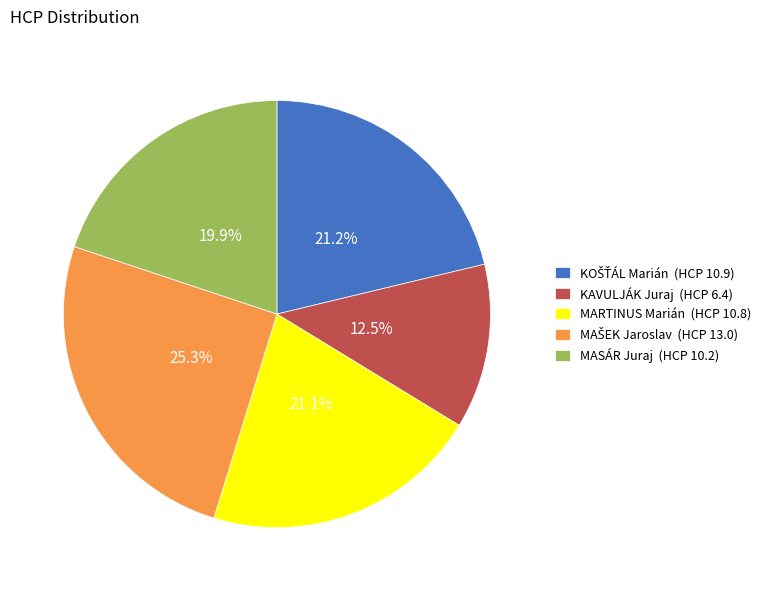

How many slices are in this pie chart?

5